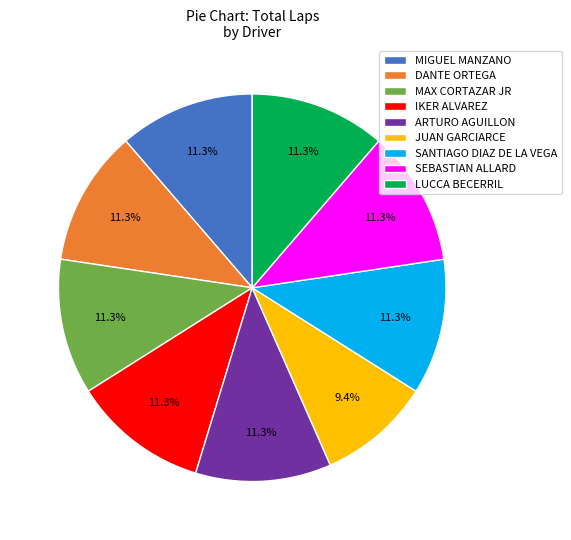

Combined, do ARTURO AGUILLON and LUCCA BECERRIL account for over 50%?

No